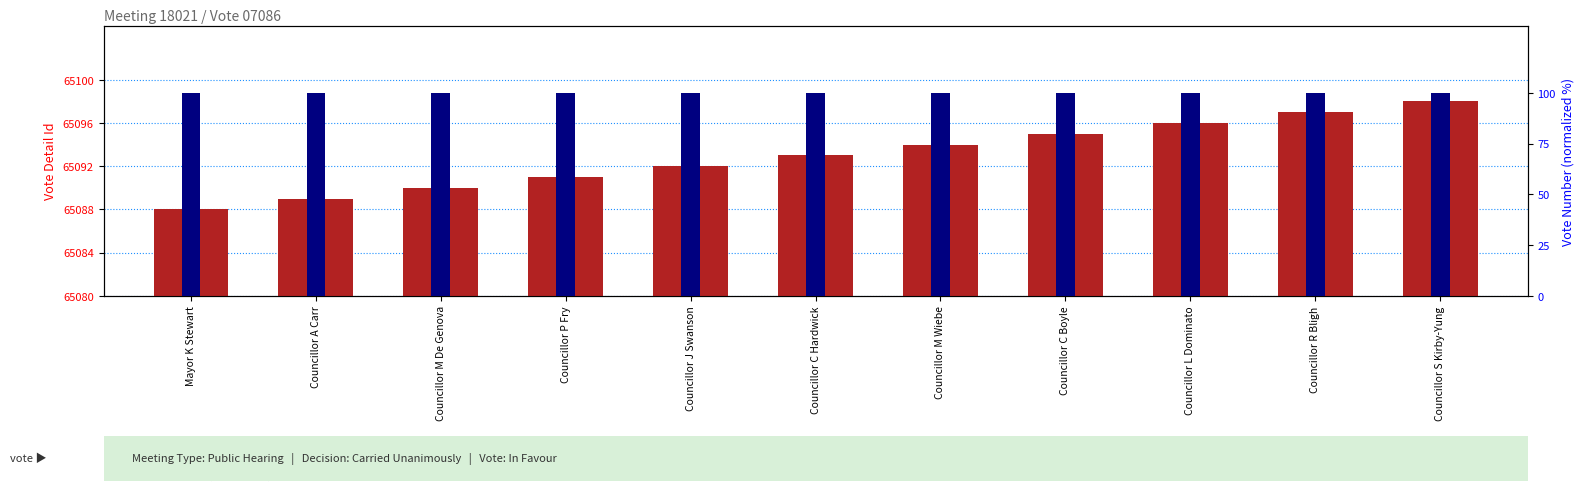

List the series in order of their peak value, lowest first.

Vote Number (normalized), Vote Detail Id